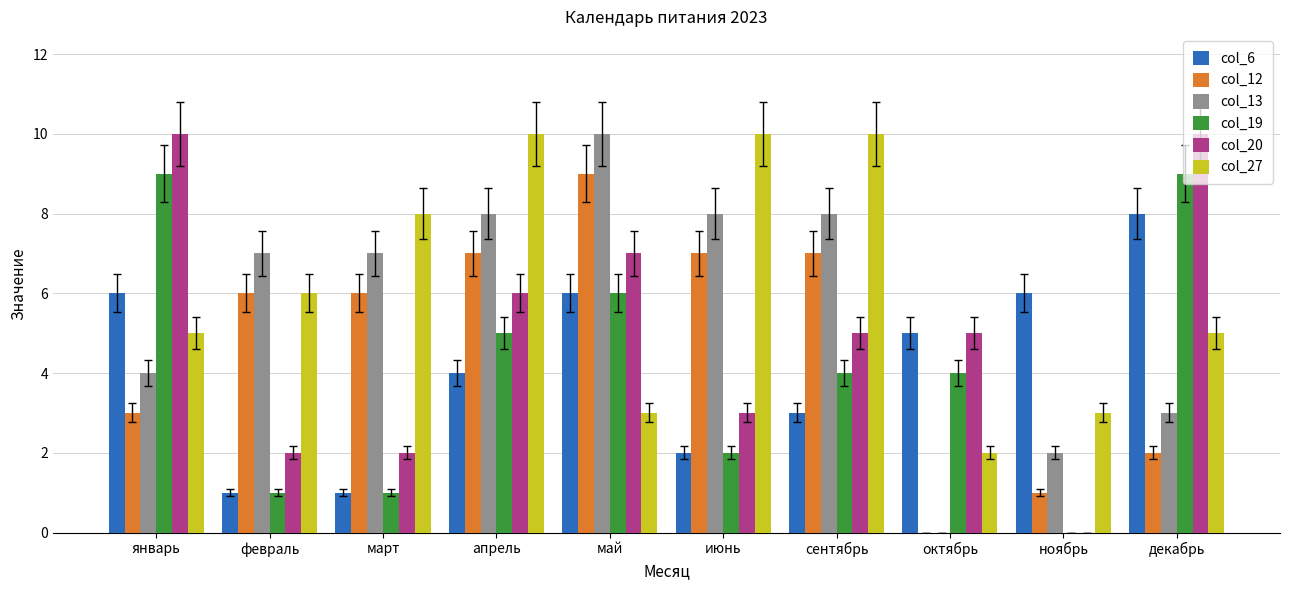

What is the sum of the col_13 values at июнь and май?

18